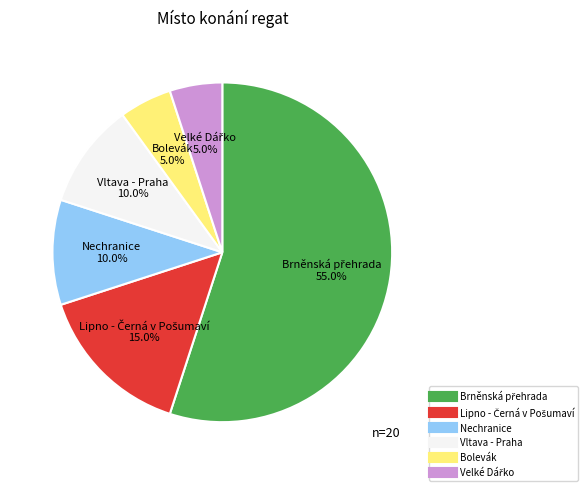

Does any single category account for the majority?

Yes